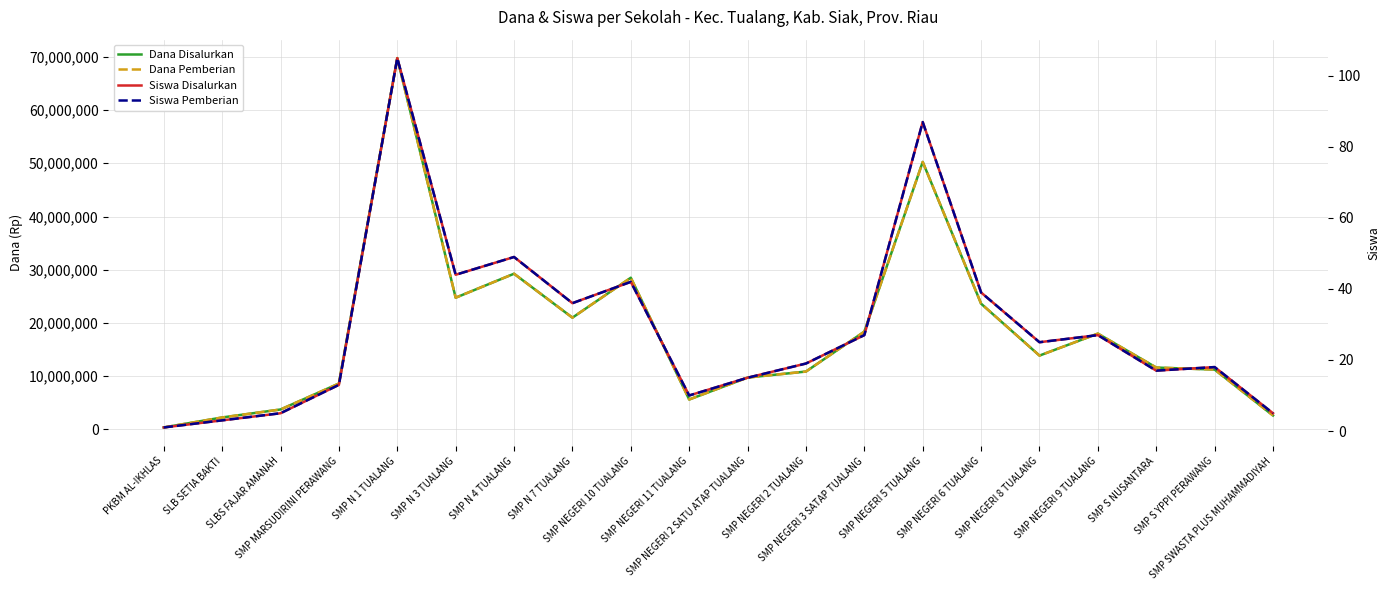

True or false: Dana Pemberian has more than 2 points higher than both neighbors.

True